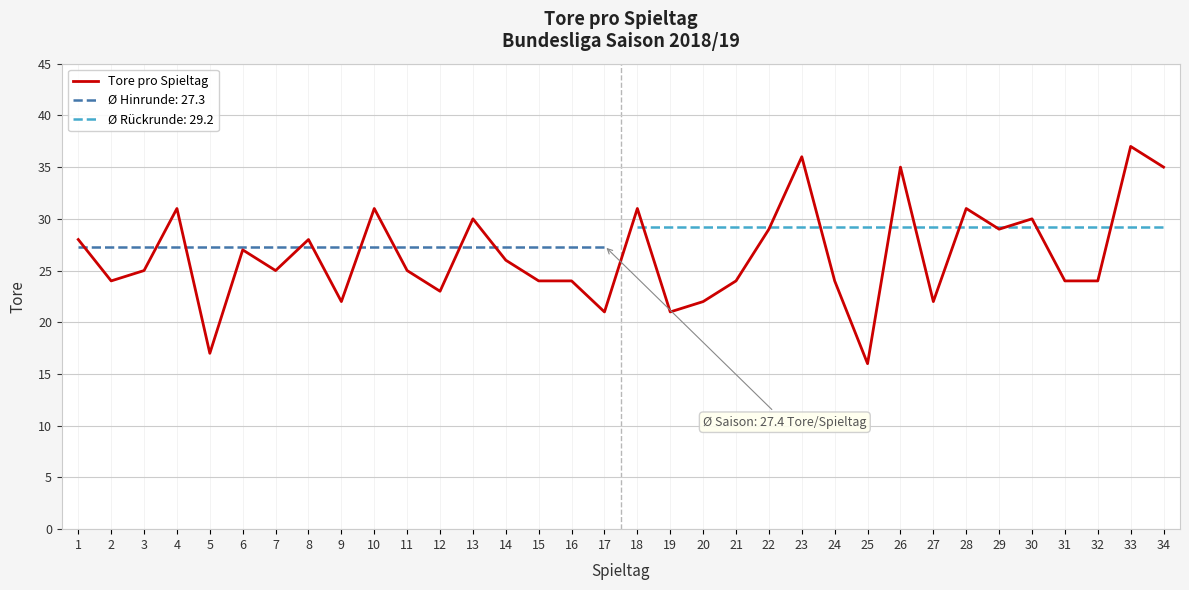

Where is the first local minimum?

2